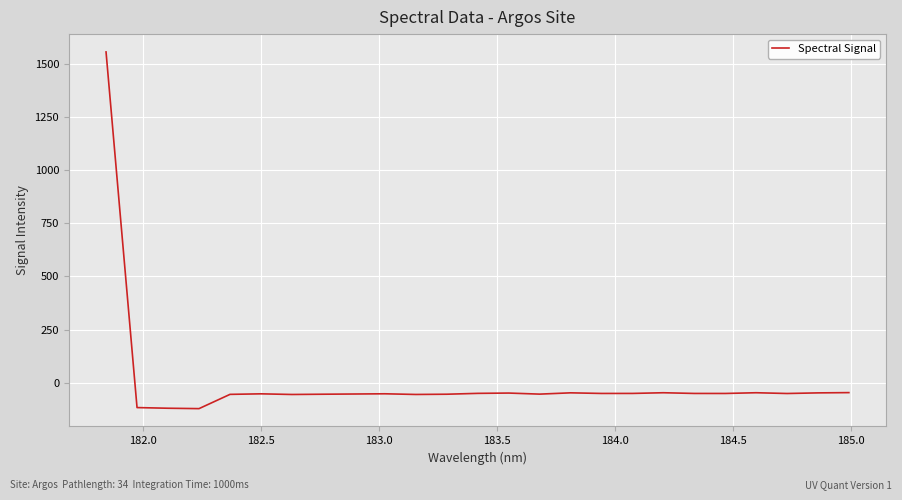

What is the smallest value displayed?

-122.3